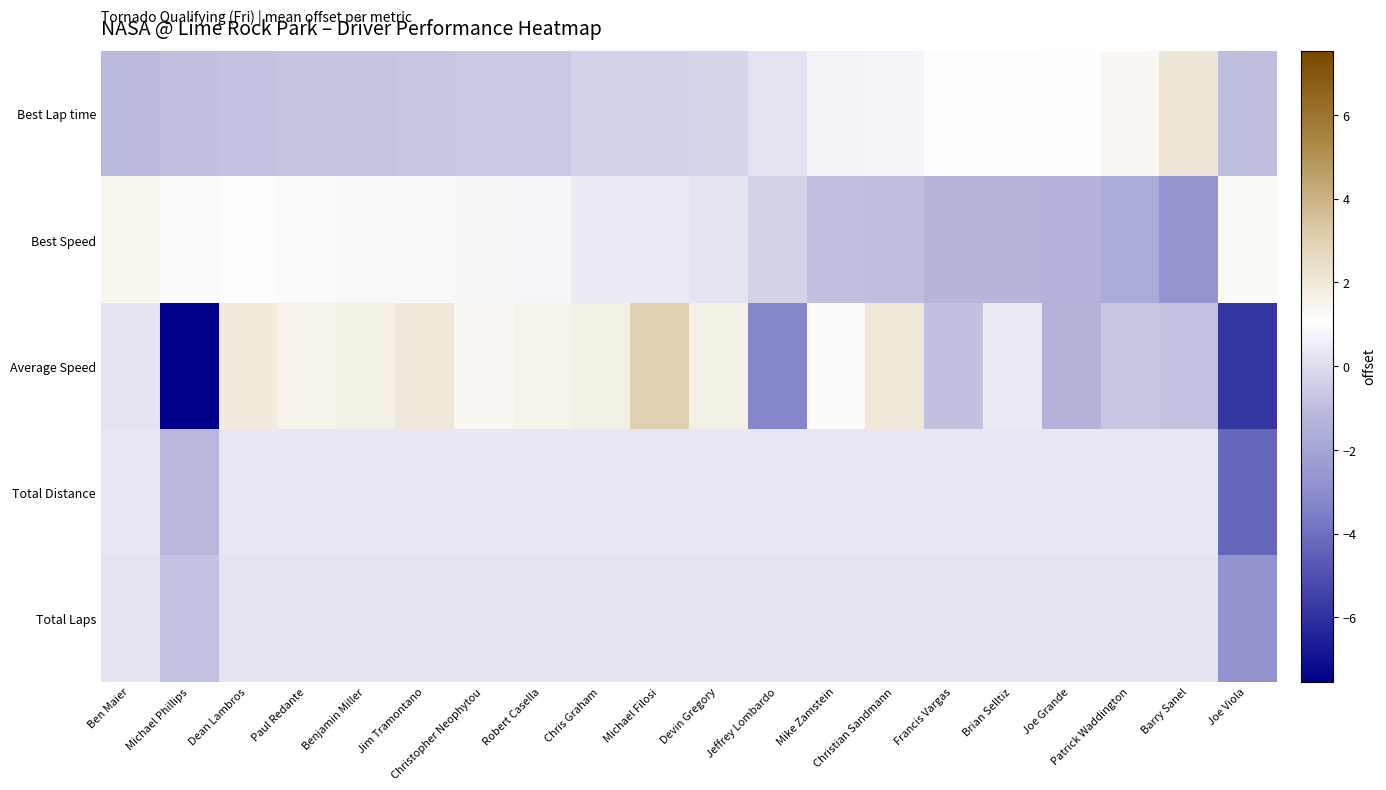

At Brian Selltiz, list the series in order from smallest to largest.

Best Speed, Total Laps, Total Distance, Average Speed, Best Lap time